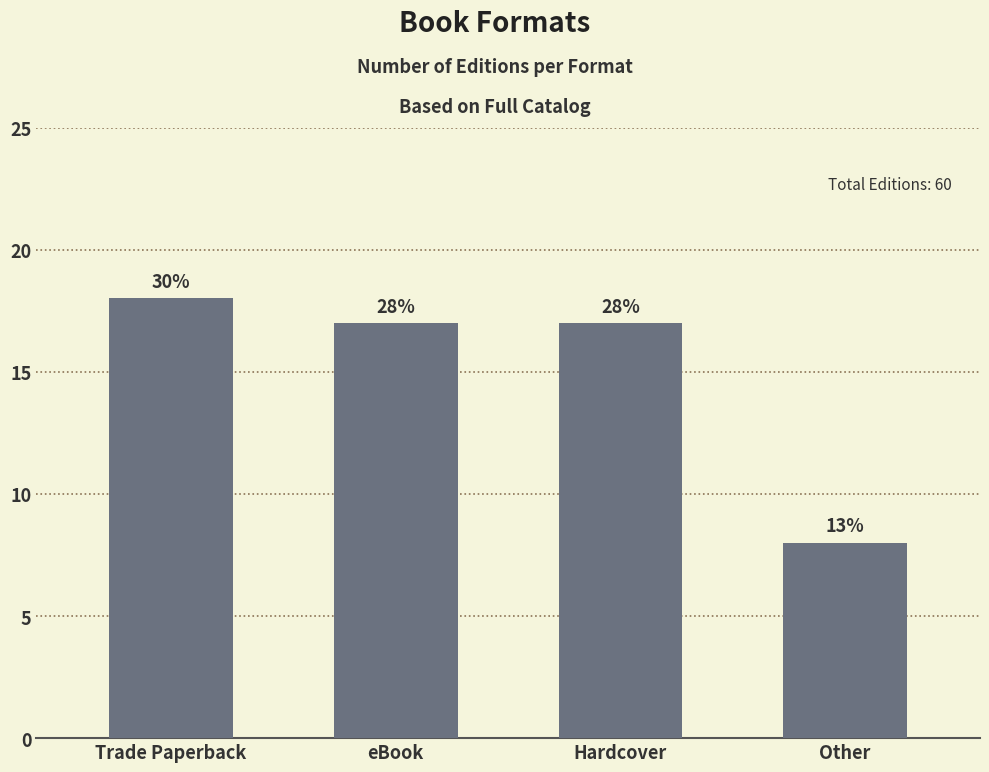

What is the average value?

15